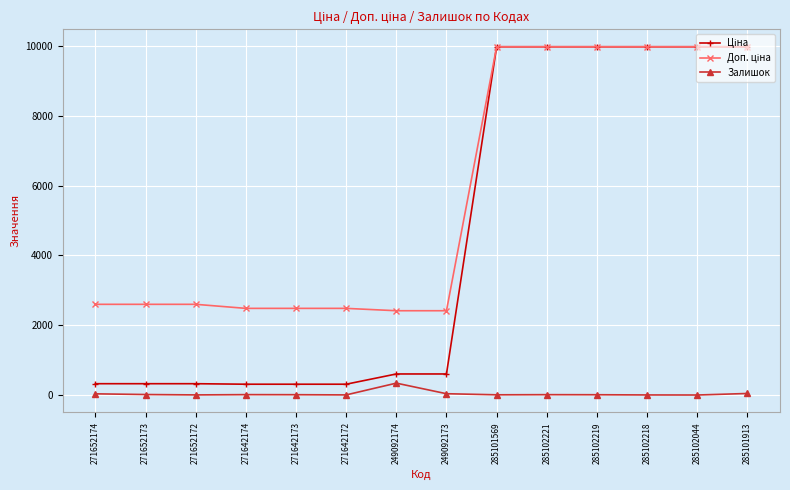

Which category has the highest value in the Залишок series?

249092174